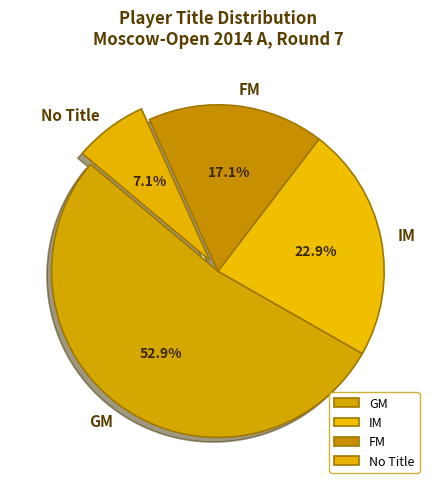

How much of the chart is everything except FM?

82.9%